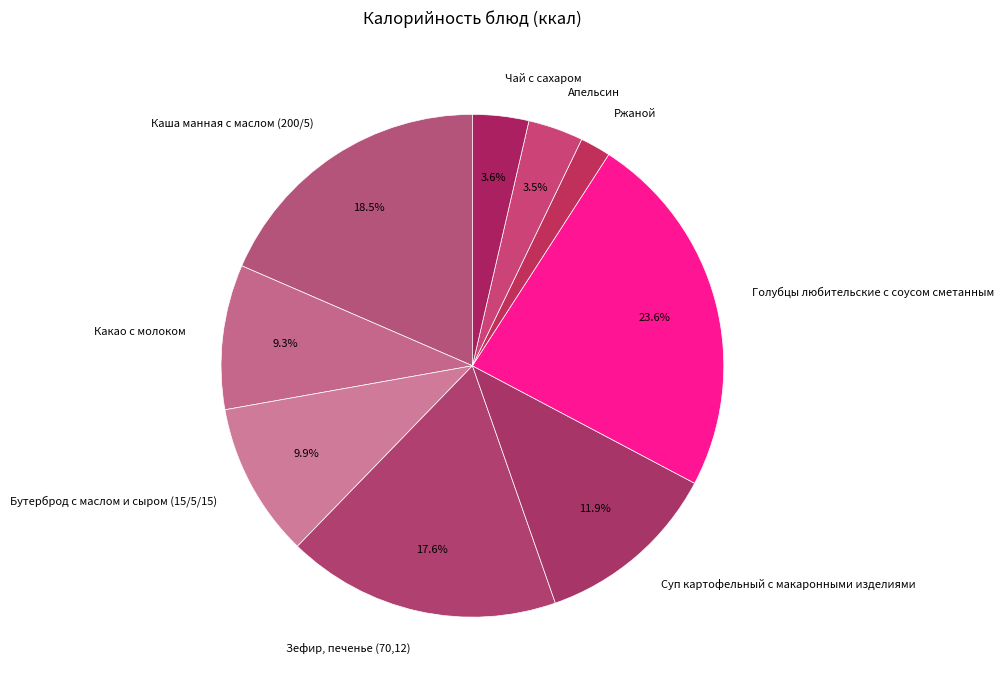

To the nearest percent, what is the difference between the largest and smallest slice percentages?

22%